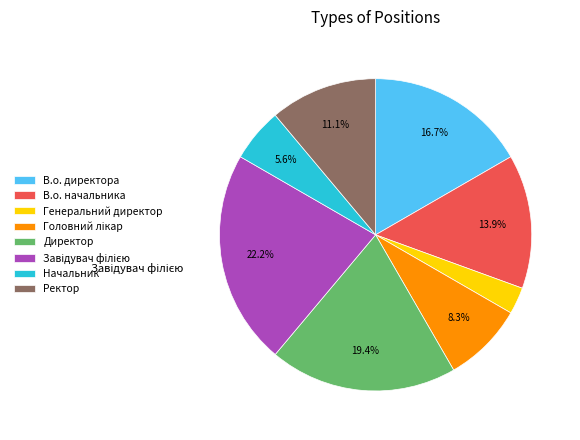

To the nearest percent, what is the average slice percentage?

12%